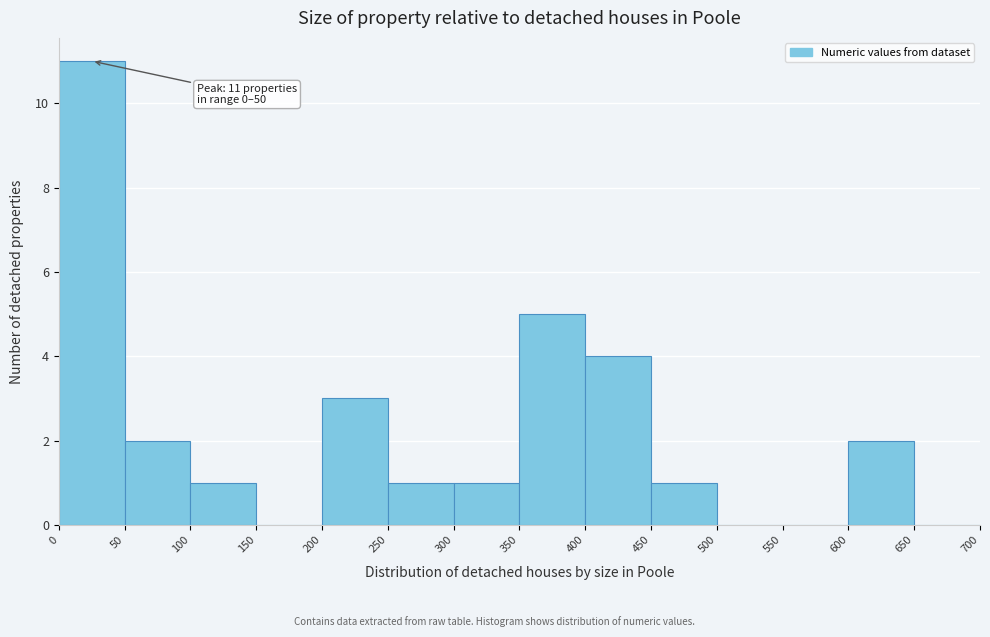

Over which range of the x-axis is the bar tallest?

0 to 50